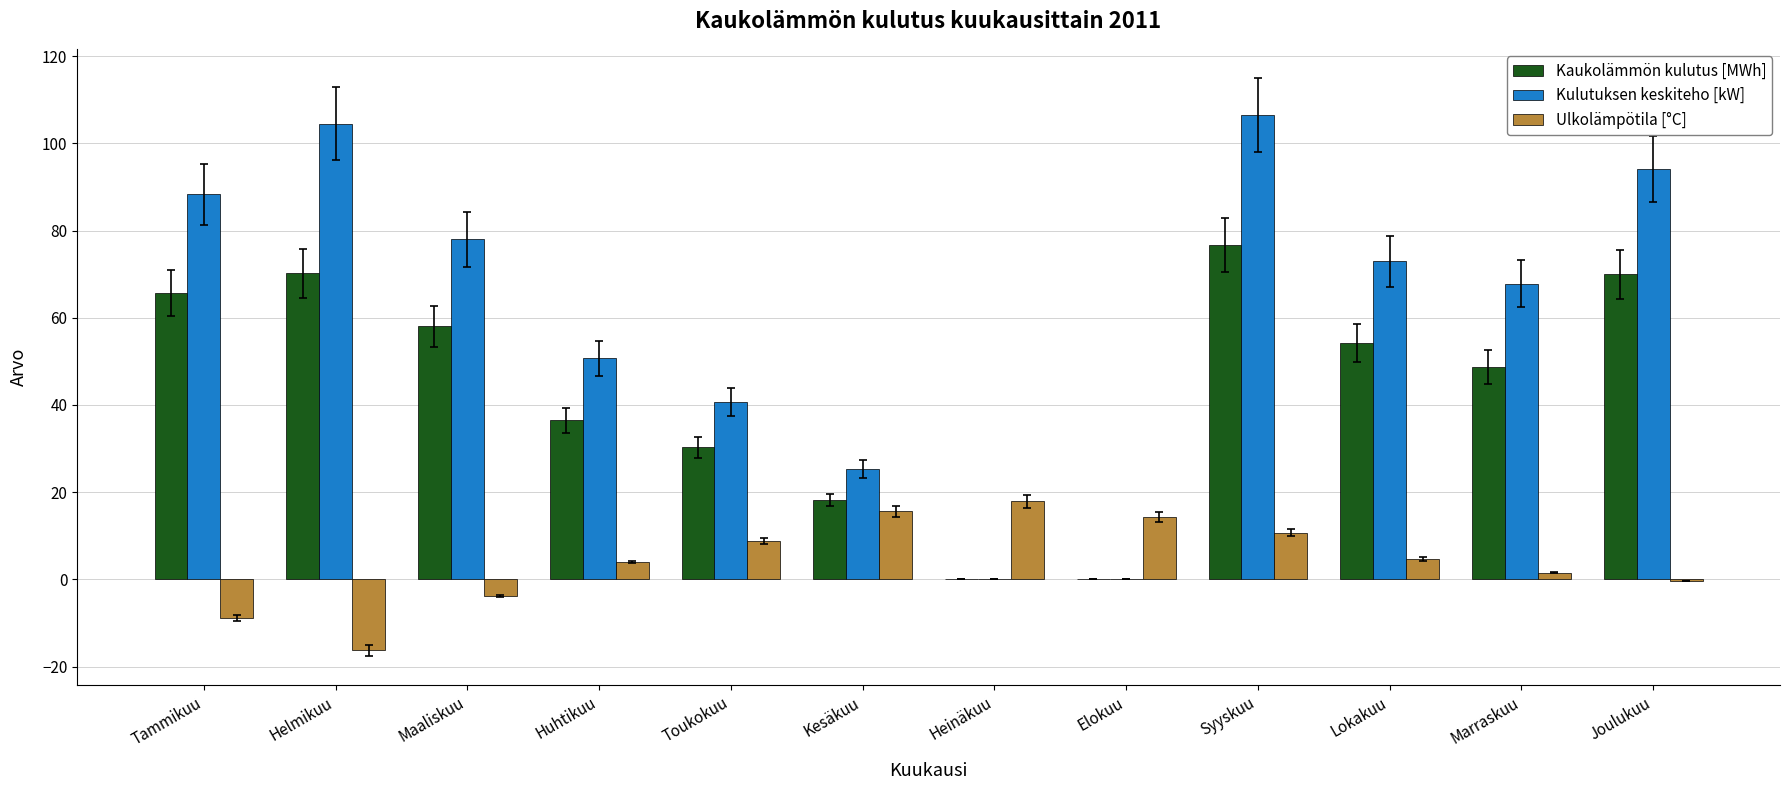

How many groups of bars are there?

12